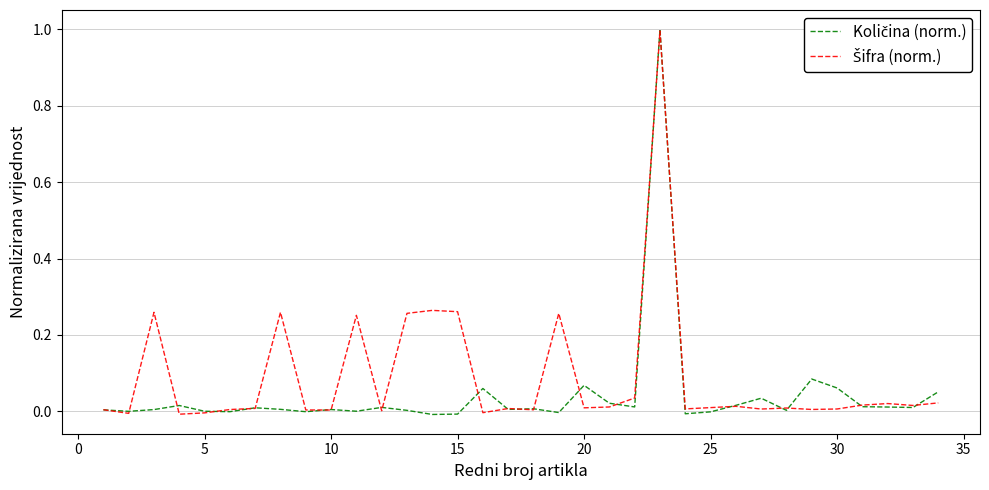

What is the greatest value displayed?

1.0